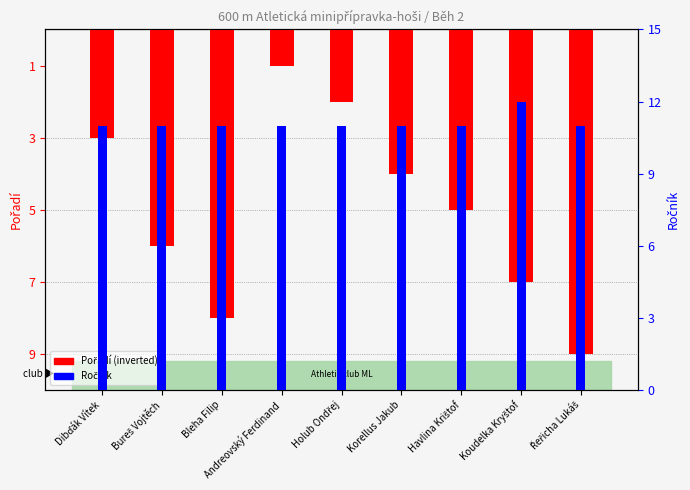

Reading right to left, extract all data points from this chart.

Pořadí: -9	-7	-5	-4	-2	-1	-8	-6	-3
Ročník: 11	12	11	11	11	11	11	11	11